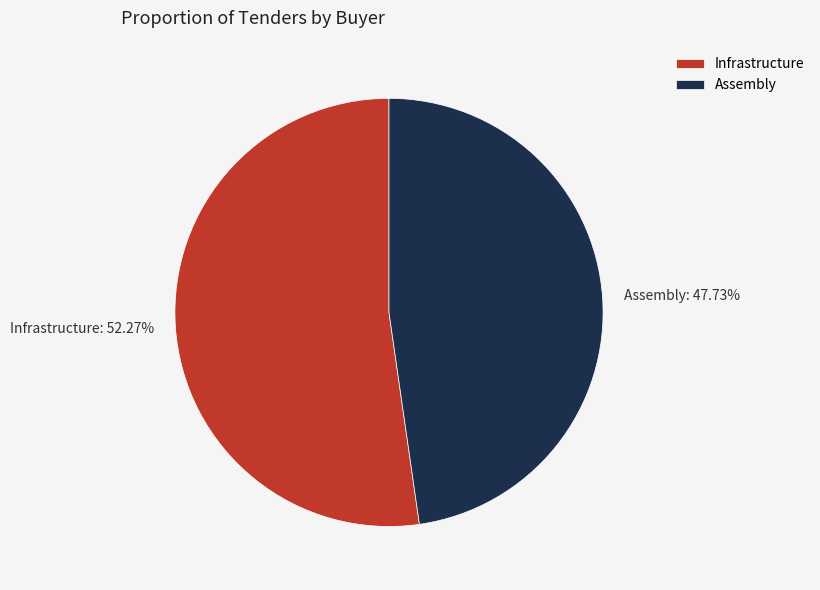

How many slices are in this pie chart?

2